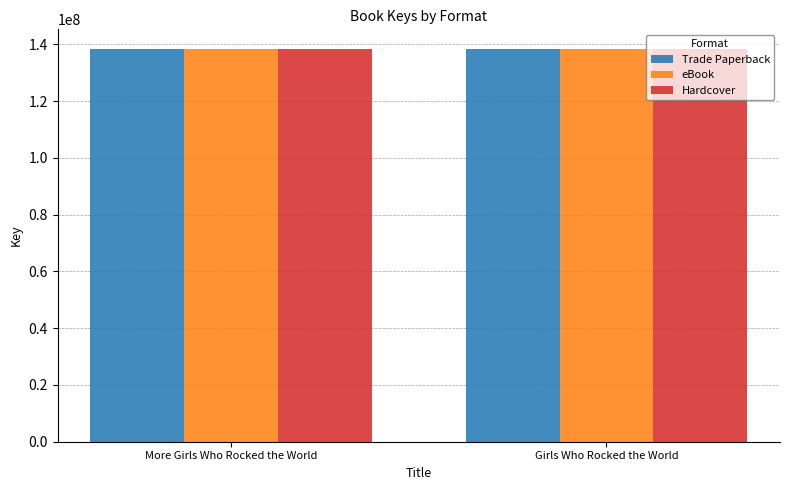

How many distinct data groups are displayed?

3